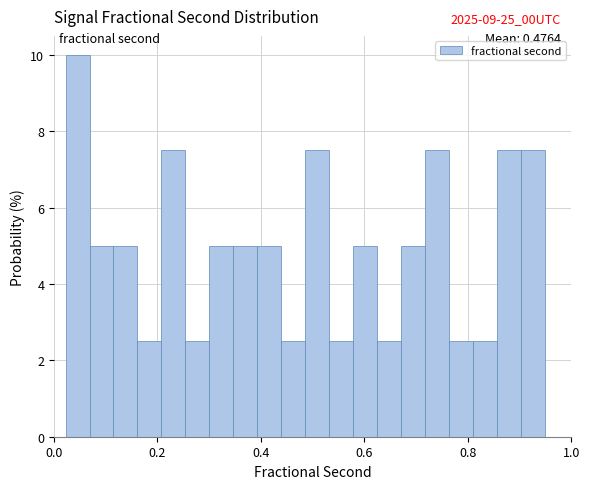

Around what value on the x-axis is the tallest bar? Give the approximate position of its centre, as read against the axis.

0.04